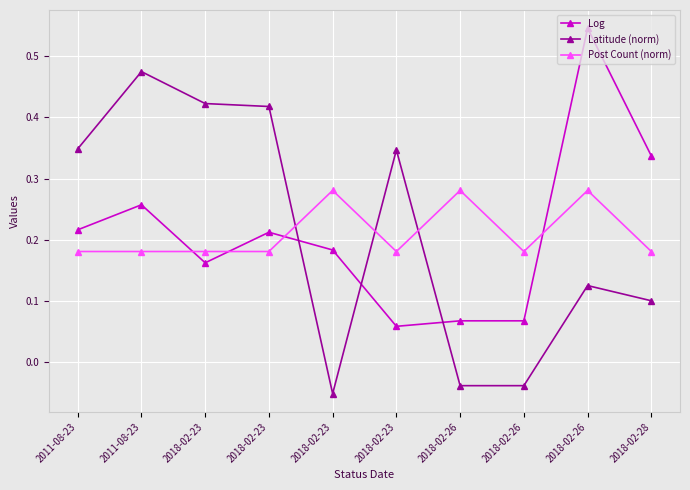

What are all the series names shown in the legend?

Log, Latitude (norm), Post Count (norm)